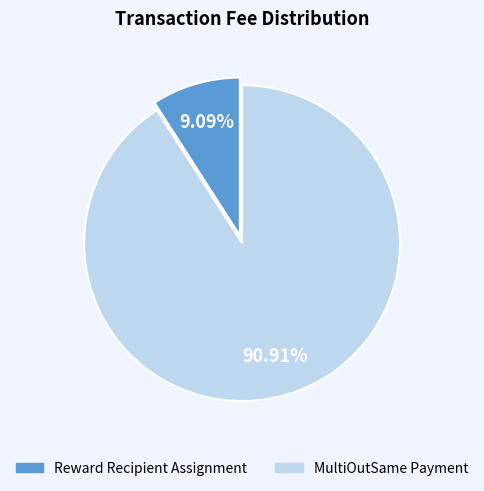

To the nearest percent, what percentage of the pie is MultiOutSame Payment?

91%